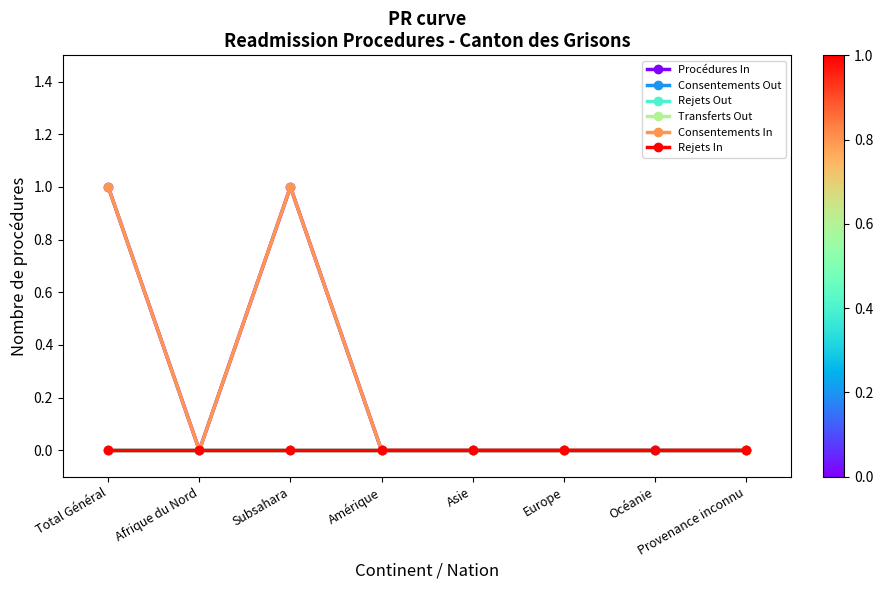

Which category has the lowest value across all series?

Afrique du Nord